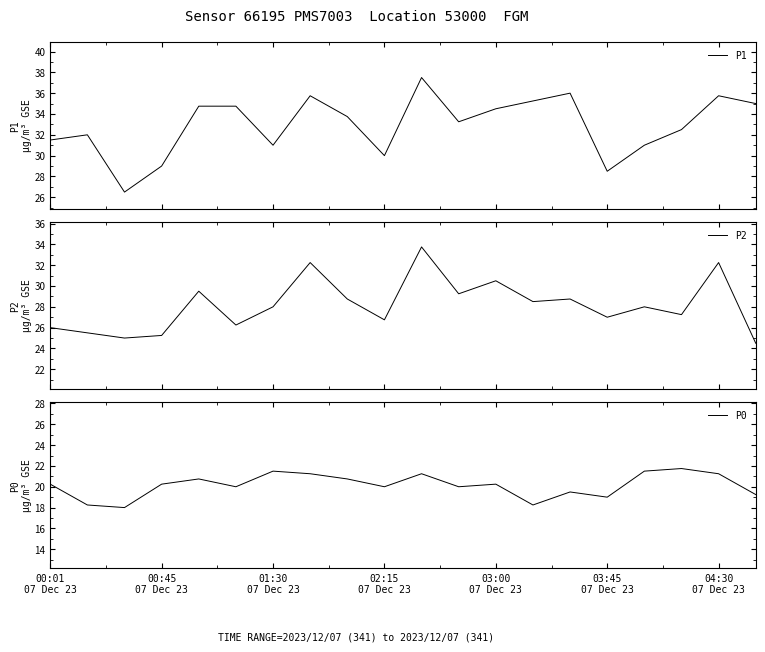

What is the average value of the P2 series?

28.1